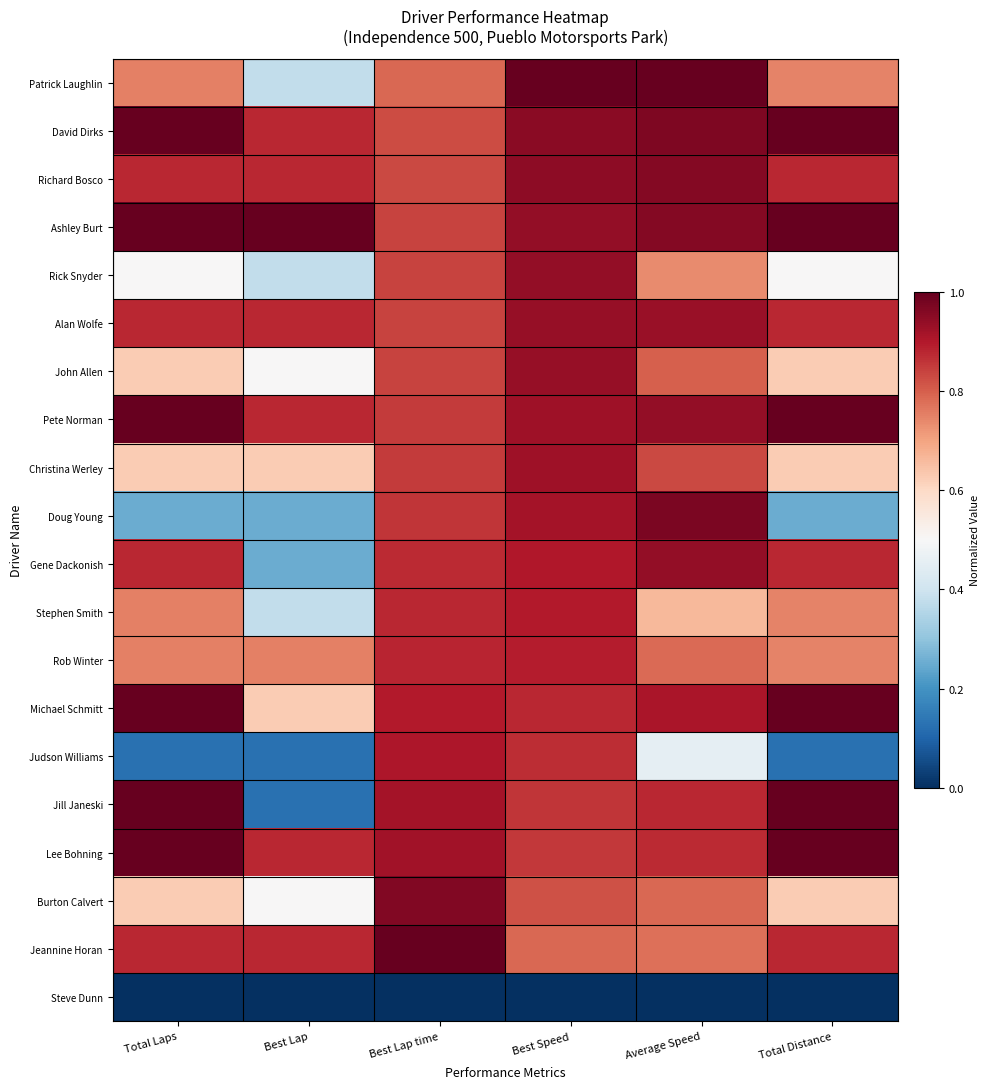

Between Best Speed and Average Speed, which is larger?

Best Speed